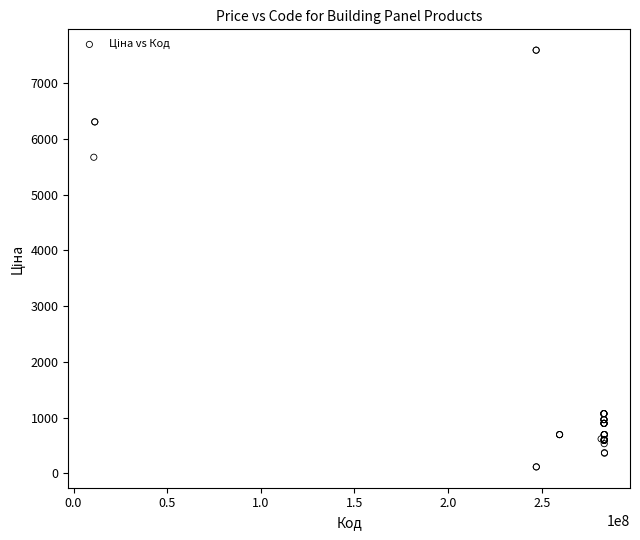

What Y value in the scatter plot is closest to 3855?

5673.8